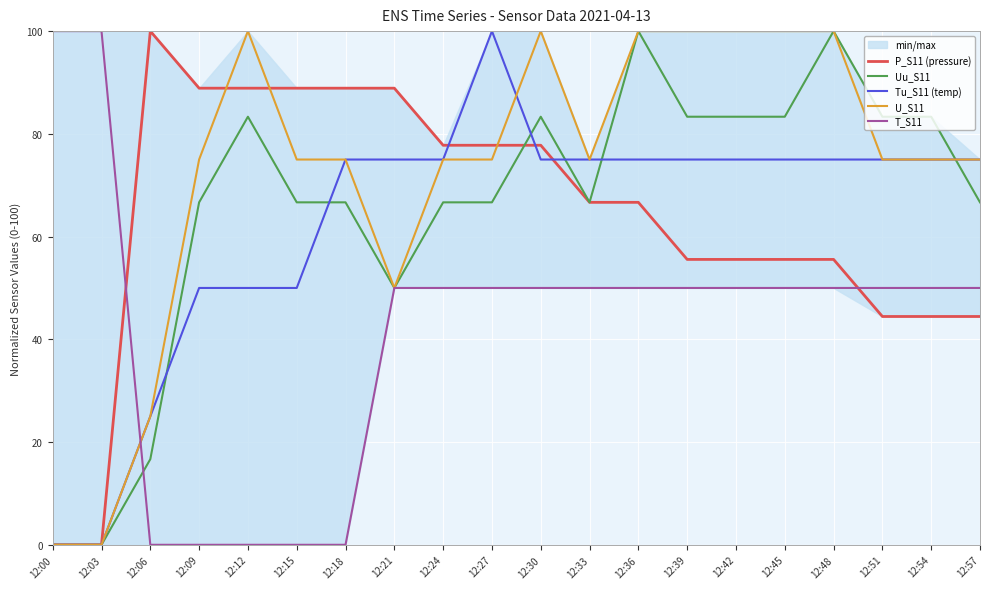

Count the number of categories in the chart.

20